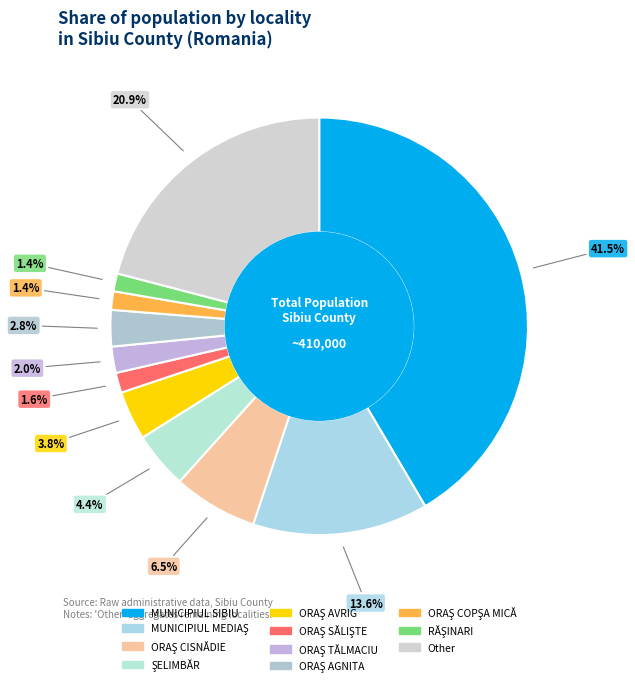

To the nearest percent, what is the combined percentage of ORAŞ TĂLMACIU and Other?

23%